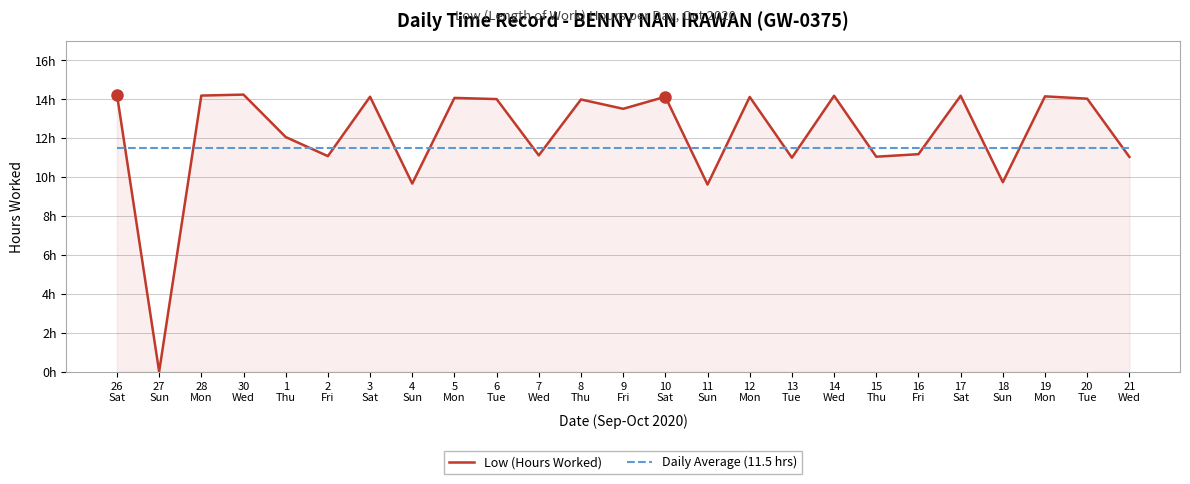

Which series ends up on top after the final intersection of Low (Hours Worked) and Daily Average (11.5 hrs)?

Daily Average (11.5 hrs)